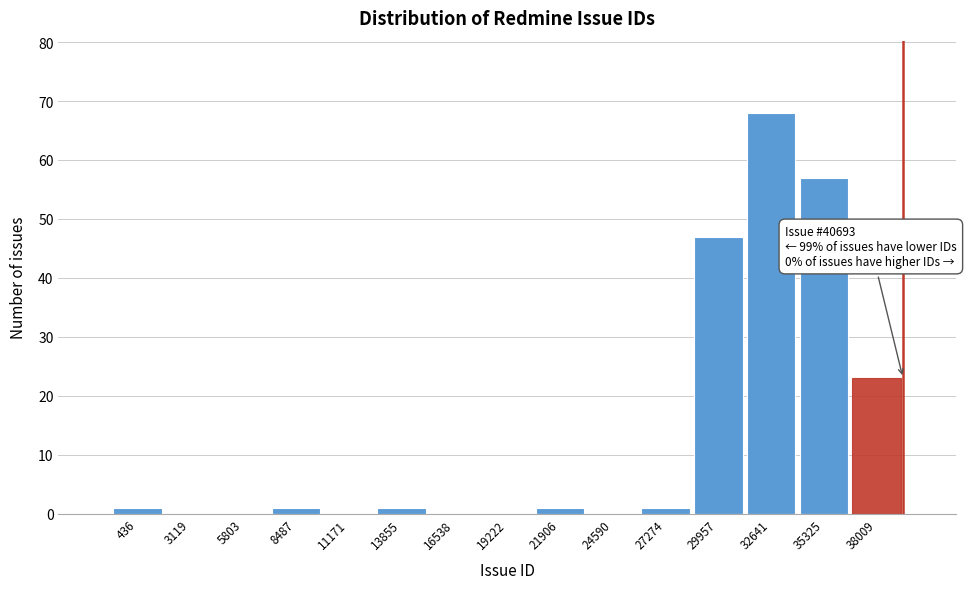

Reading left to right, transcribe all the data shown in this chart.

436=1	3119=0	5803=0	8487=1	11171=0	13855=1	16538=0	19222=0	21906=1	24590=0	27274=1	29957=47	32641=68	35325=57	38009=23